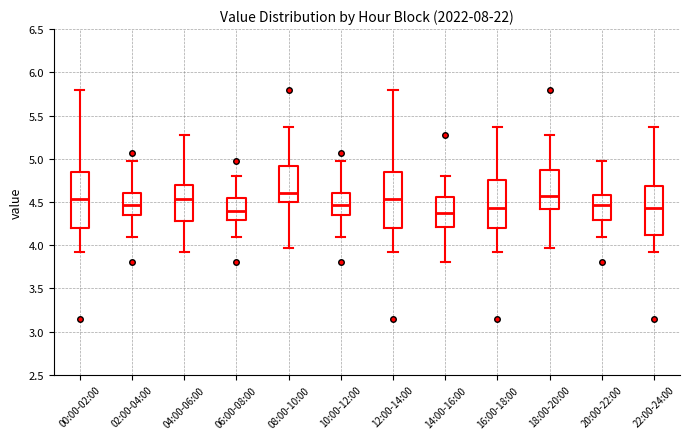

Reading left to right, transcribe this box plot: for each box, give where its median line is, the range the box spans, and where its two whiskers end, as read against the y-axis. The values are not printed on the chart, so give them approximately, as read against the axis.

00:00-02:00: median 4.55, box 4.20 to 4.85, whiskers 3.90 to 5.80
02:00-04:00: median 4.45, box 4.35 to 4.60, whiskers 4.10 to 4.95
04:00-06:00: median 4.55, box 4.30 to 4.70, whiskers 3.90 to 5.30
06:00-08:00: median 4.40, box 4.30 to 4.55, whiskers 4.10 to 4.80
08:00-10:00: median 4.60, box 4.50 to 4.90, whiskers 3.95 to 5.35
10:00-12:00: median 4.45, box 4.35 to 4.60, whiskers 4.10 to 4.95
12:00-14:00: median 4.55, box 4.20 to 4.85, whiskers 3.90 to 5.80
14:00-16:00: median 4.35, box 4.20 to 4.55, whiskers 3.80 to 4.80
16:00-18:00: median 4.45, box 4.20 to 4.75, whiskers 3.90 to 5.35
18:00-20:00: median 4.55, box 4.40 to 4.85, whiskers 3.95 to 5.30
20:00-22:00: median 4.45, box 4.30 to 4.60, whiskers 4.10 to 4.95
22:00-24:00: median 4.45, box 4.10 to 4.70, whiskers 3.90 to 5.35